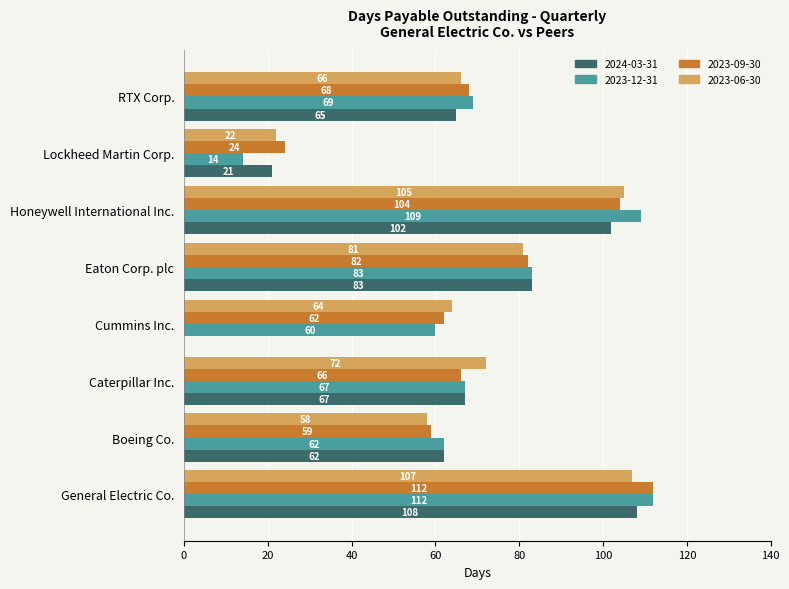

What is the difference between the 2023-12-31 values at RTX Corp. and Eaton Corp. plc?

14